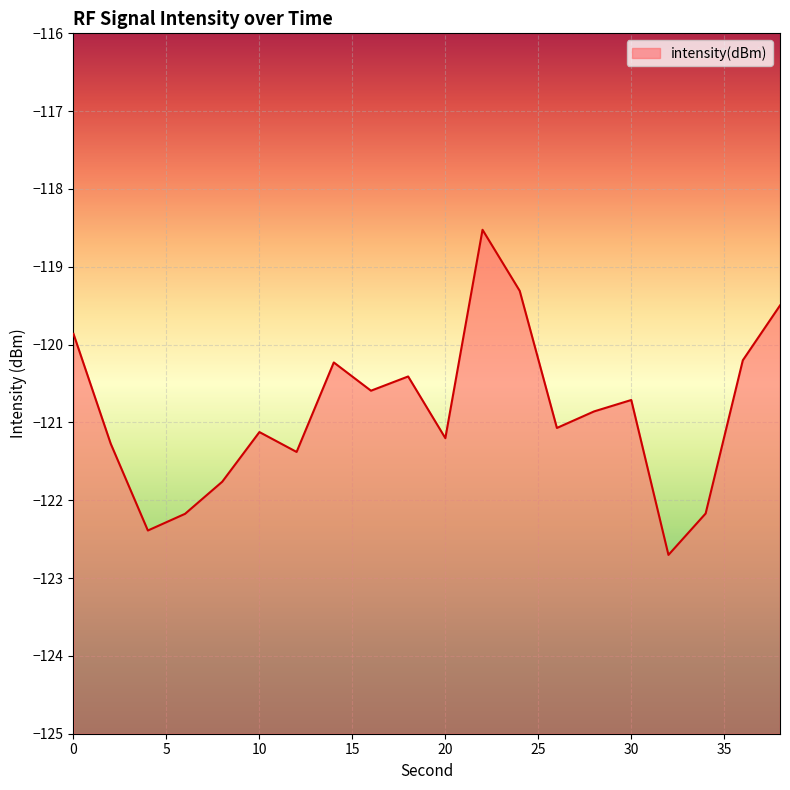

What is the value of the 13th point from the left?

-119.3